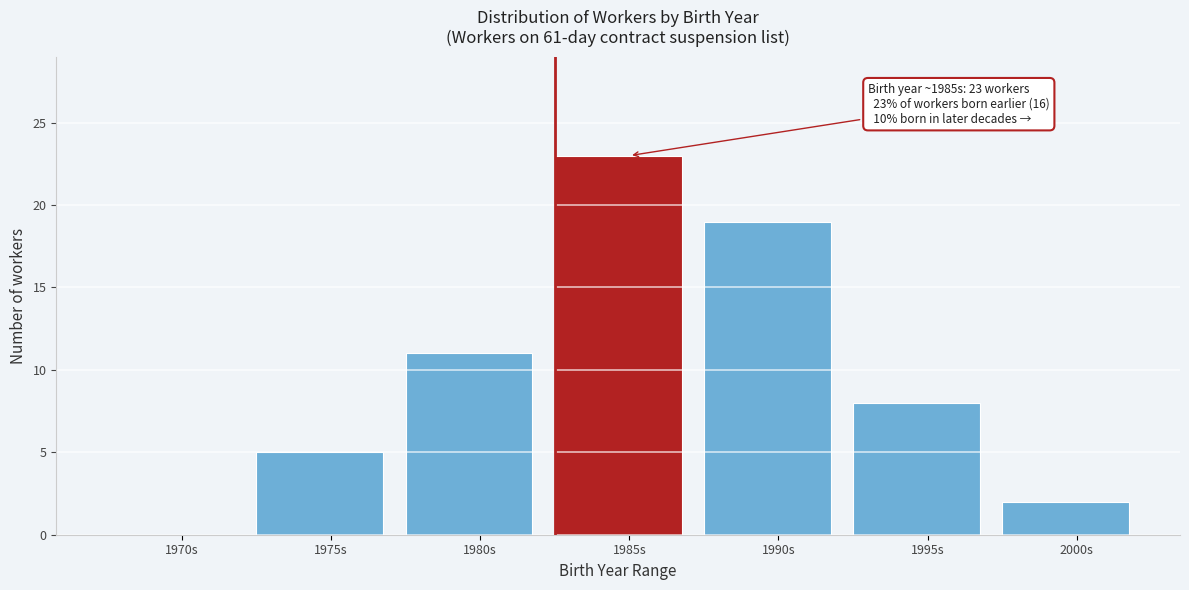

Reading left to right, extract all data points from this chart.

1970s=0	1975s=5	1980s=11	1985s=23	1990s=19	1995s=8	2000s=2